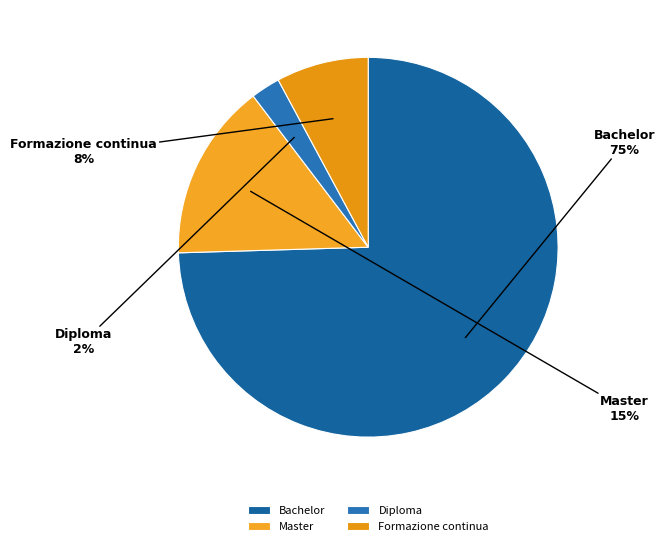

The Diploma slice represents 2% of the pie. True or false?

True